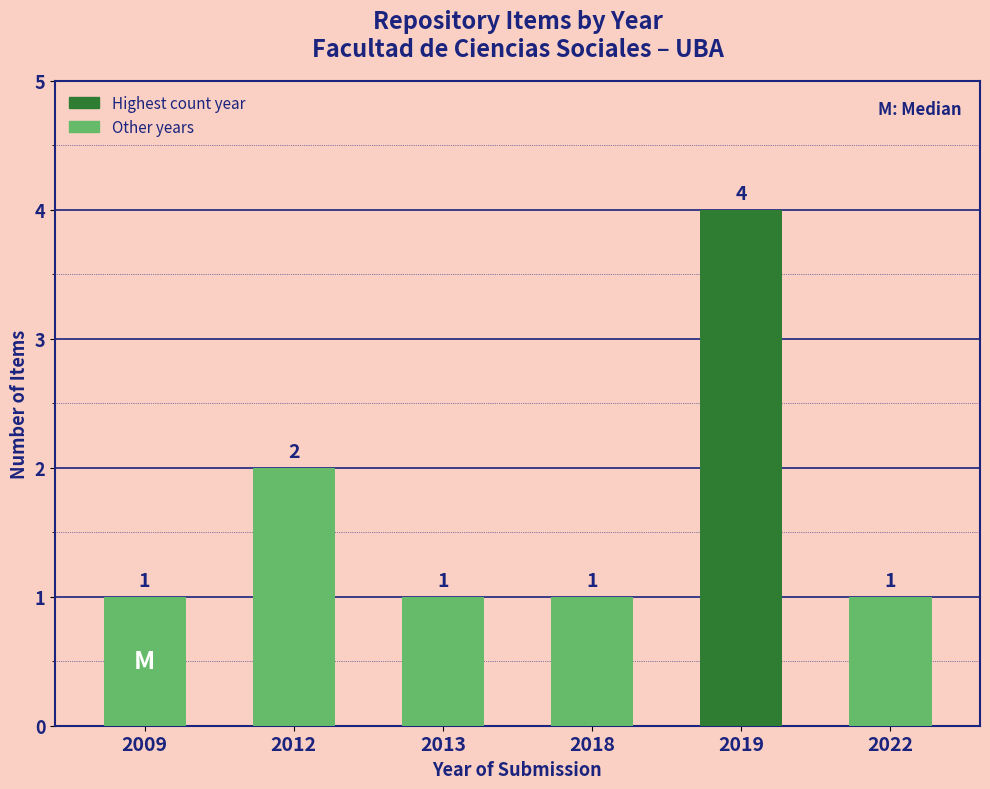

Reading right to left, what are all the values shown in this chart?

2022=1	2019=4	2018=1	2013=1	2012=2	2009=1